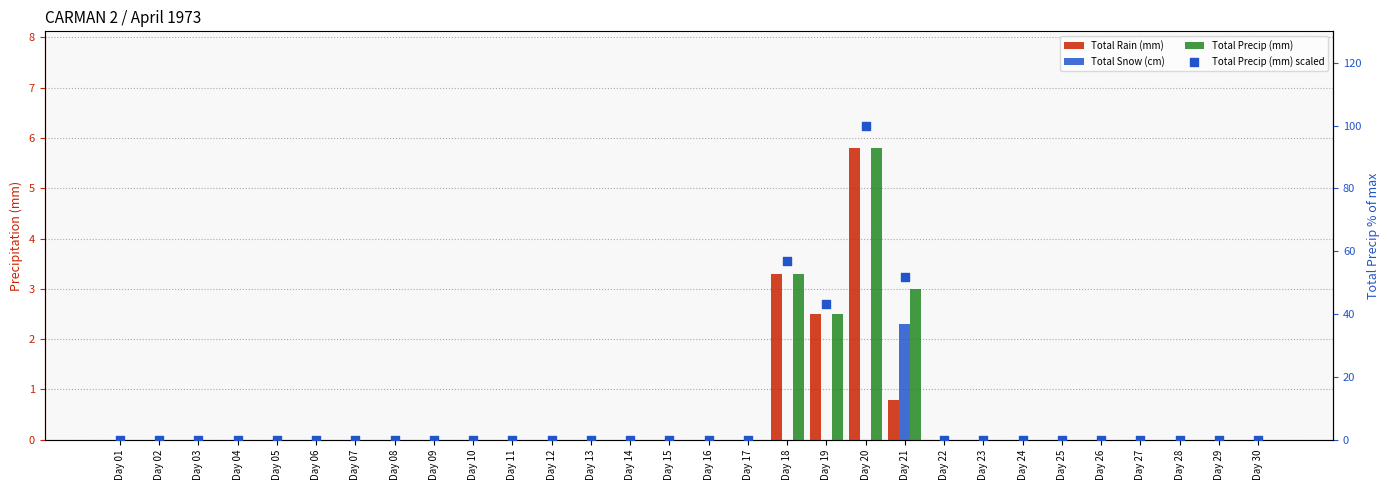

At which category is the sum across all series the highest?

Day 20